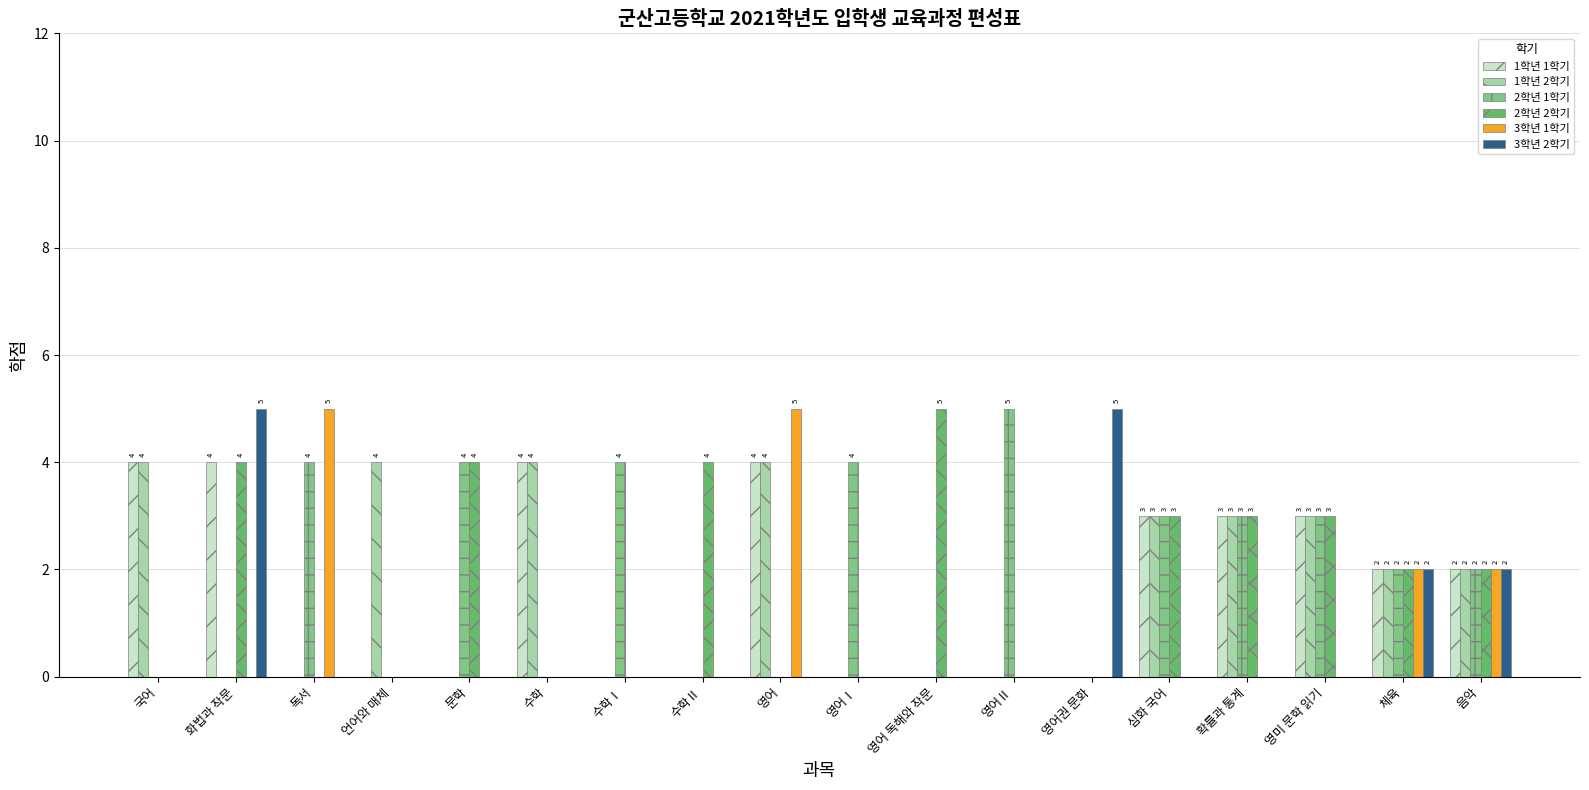

Reading left to right, transcribe all the data shown in this chart.

1학년 1학기: 국어=4	화법과 작문=4	독서=0	언어와 매체=0	문학=0	수학=4	수학Ⅰ=0	수학Ⅱ=0	영어=4	영어Ⅰ=0	영어 독해와 작문=0	영어Ⅱ=0	영어권 문화=0	심화 국어=3	확률과 통계=3	영미 문학 읽기=3	체육=2	음악=2
1학년 2학기: 국어=4	화법과 작문=0	독서=0	언어와 매체=4	문학=0	수학=4	수학Ⅰ=0	수학Ⅱ=0	영어=4	영어Ⅰ=0	영어 독해와 작문=0	영어Ⅱ=0	영어권 문화=0	심화 국어=3	확률과 통계=3	영미 문학 읽기=3	체육=2	음악=2
2학년 1학기: 국어=0	화법과 작문=0	독서=4	언어와 매체=0	문학=4	수학=0	수학Ⅰ=4	수학Ⅱ=0	영어=0	영어Ⅰ=4	영어 독해와 작문=0	영어Ⅱ=5	영어권 문화=0	심화 국어=3	확률과 통계=3	영미 문학 읽기=3	체육=2	음악=2
2학년 2학기: 국어=0	화법과 작문=4	독서=0	언어와 매체=0	문학=4	수학=0	수학Ⅰ=0	수학Ⅱ=4	영어=0	영어Ⅰ=0	영어 독해와 작문=5	영어Ⅱ=0	영어권 문화=0	심화 국어=3	확률과 통계=3	영미 문학 읽기=3	체육=2	음악=2
3학년 1학기: 국어=0	화법과 작문=0	독서=5	언어와 매체=0	문학=0	수학=0	수학Ⅰ=0	수학Ⅱ=0	영어=5	영어Ⅰ=0	영어 독해와 작문=0	영어Ⅱ=0	영어권 문화=0	심화 국어=0	확률과 통계=0	영미 문학 읽기=0	체육=2	음악=2
3학년 2학기: 국어=0	화법과 작문=5	독서=0	언어와 매체=0	문학=0	수학=0	수학Ⅰ=0	수학Ⅱ=0	영어=0	영어Ⅰ=0	영어 독해와 작문=0	영어Ⅱ=0	영어권 문화=5	심화 국어=0	확률과 통계=0	영미 문학 읽기=0	체육=2	음악=2